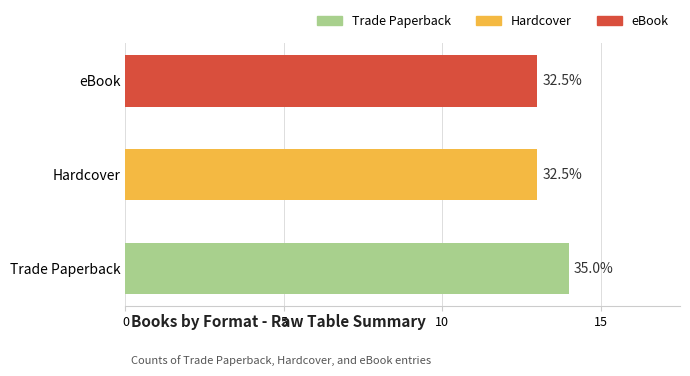

What is the maximum value shown in the chart?

14